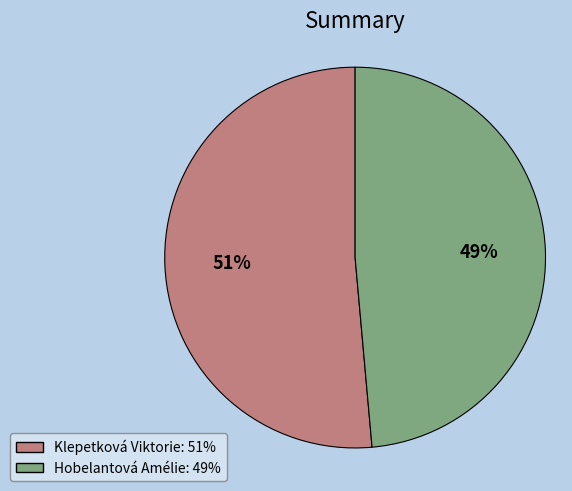

Is the sum of Klepetková Viktorie and Hobelantová Amélie greater than half?

Yes